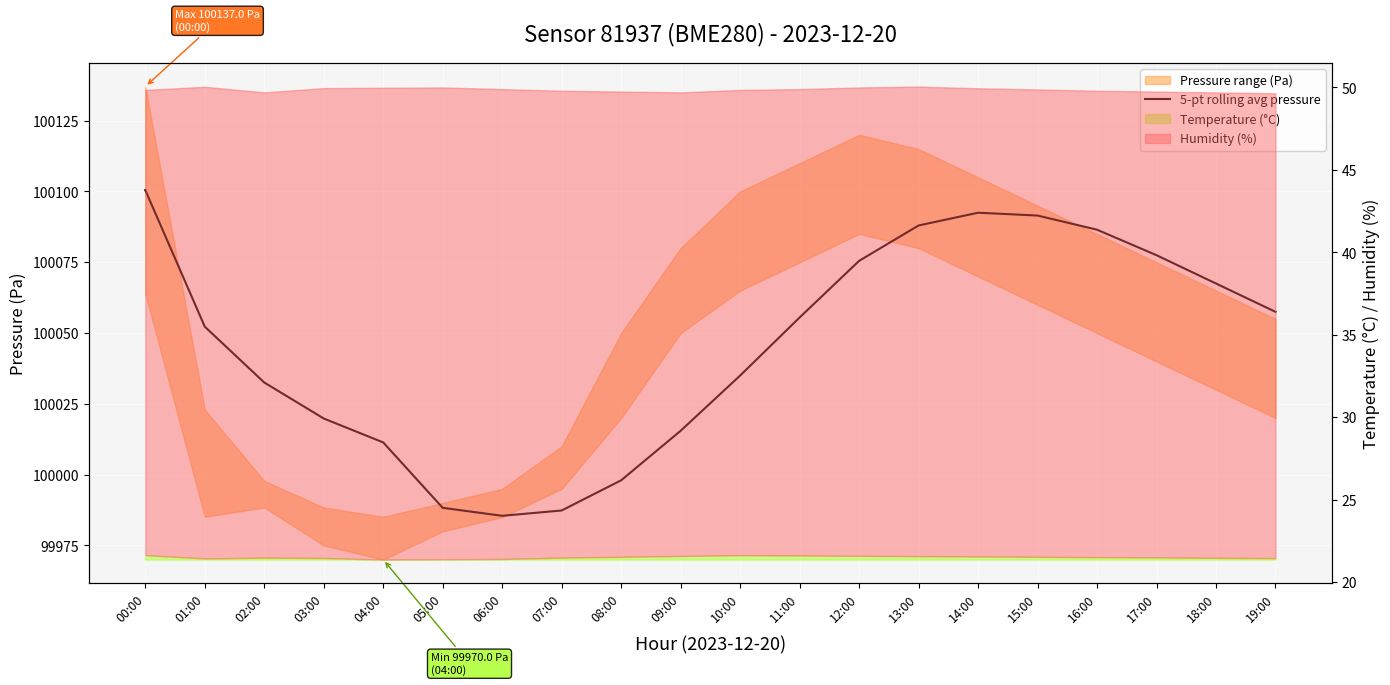

Reading left to right, what are all the values shown in this chart?

100100.5	100052.3	100032.5	100019.8	100011.4	99988.3	99985.5	99987.4	99998.0	100015.5	100035.0	100055.5	100075.5	100088.0	100092.5	100091.5	100086.5	100077.5	100067.5	100057.5